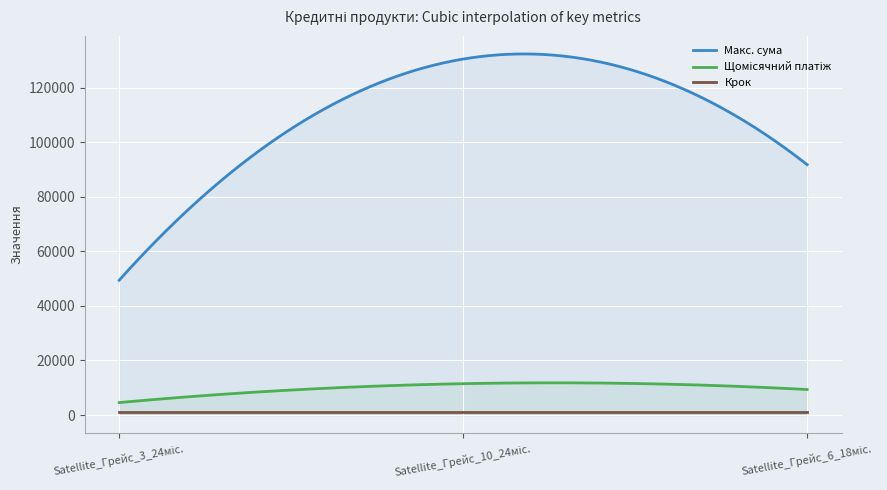

What is the label of the 1st point from the right?

Satellite_Грейс_6_18міс.